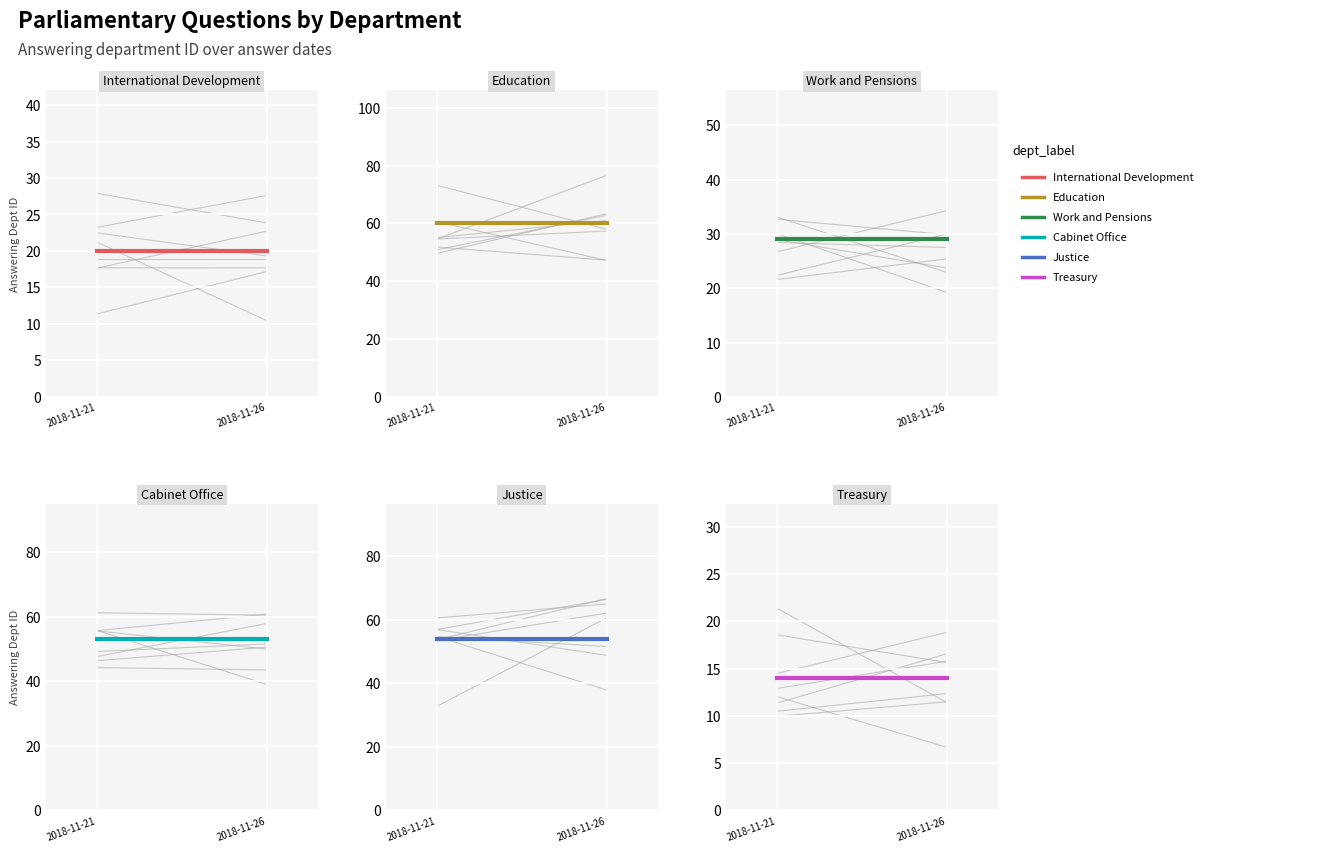

What is the sum of the Justice values at 2018-11-21 and 2018-11-26?

108